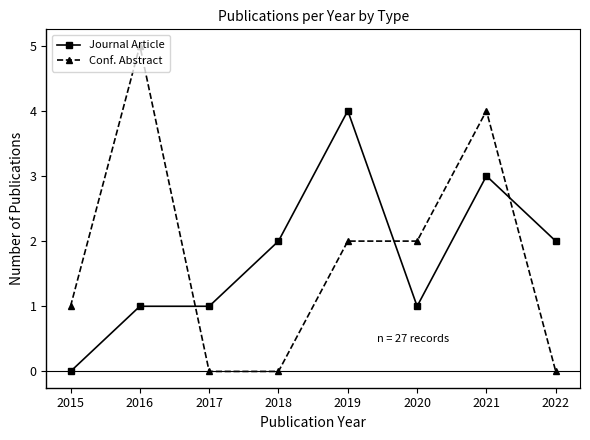

At 2022, list the series in order from largest to smallest.

Journal Article, Conf. Abstract